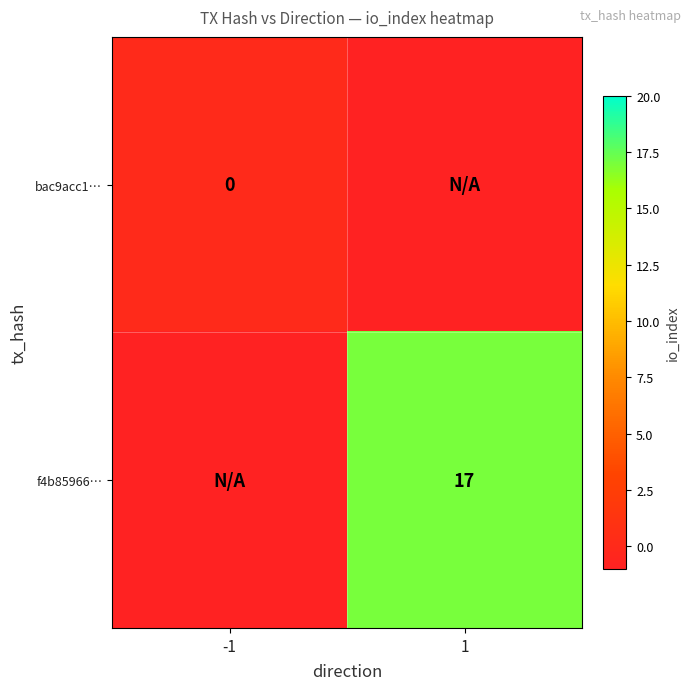

The f4b85966… series shows 17 at 1. True or false?

True